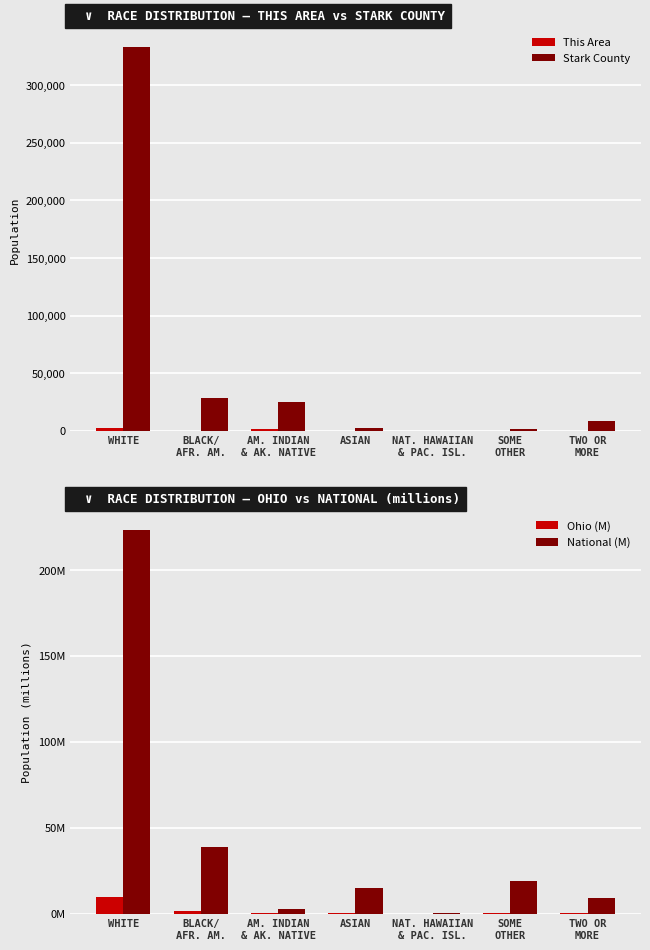

How many bars are there in total?

28